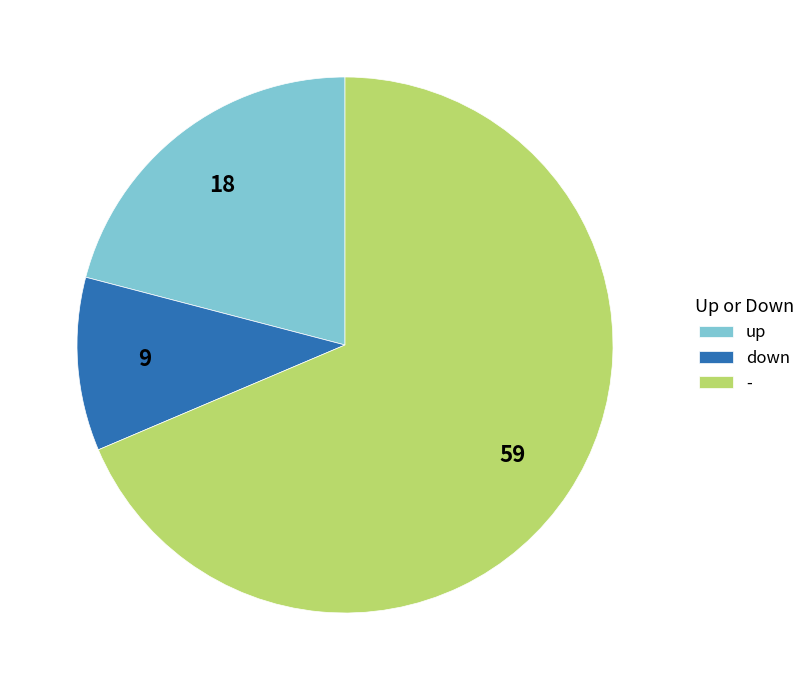

Count the number of slices in the pie.

3